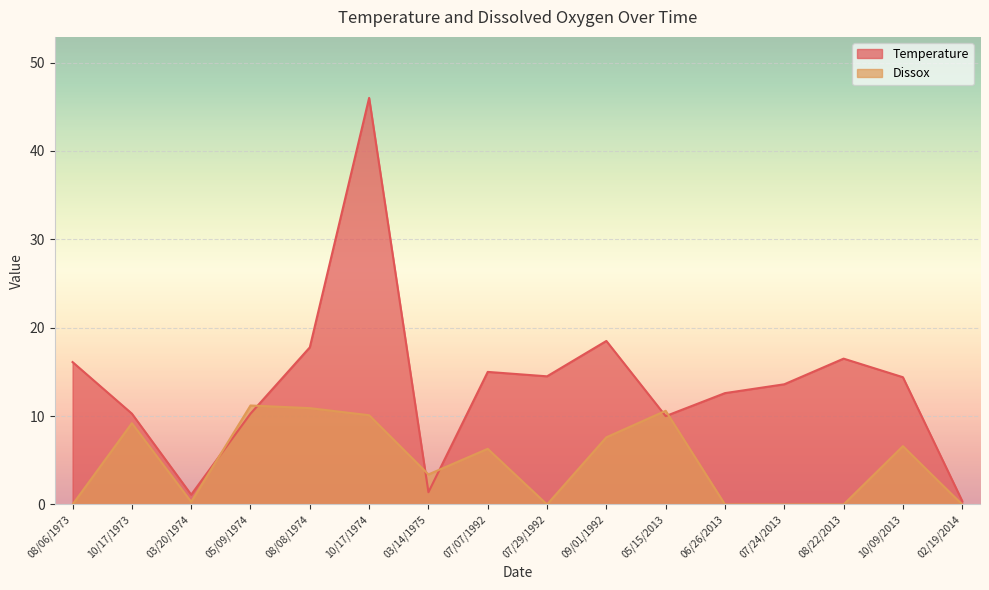

At which category is the sum across all series the highest?

10/17/1974